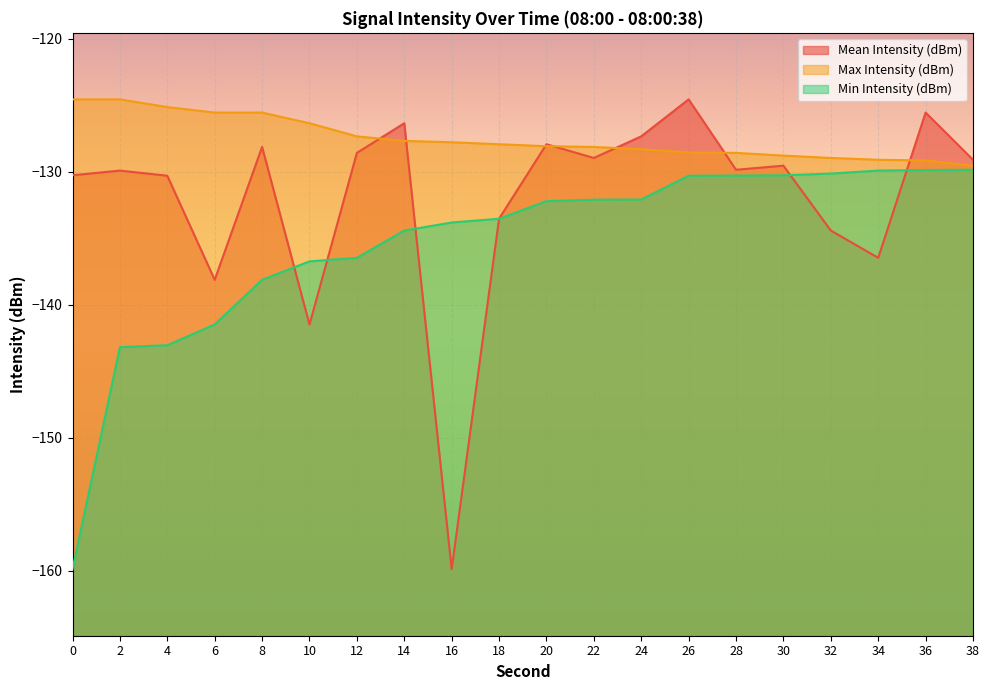

What is the greatest value displayed?

-124.6